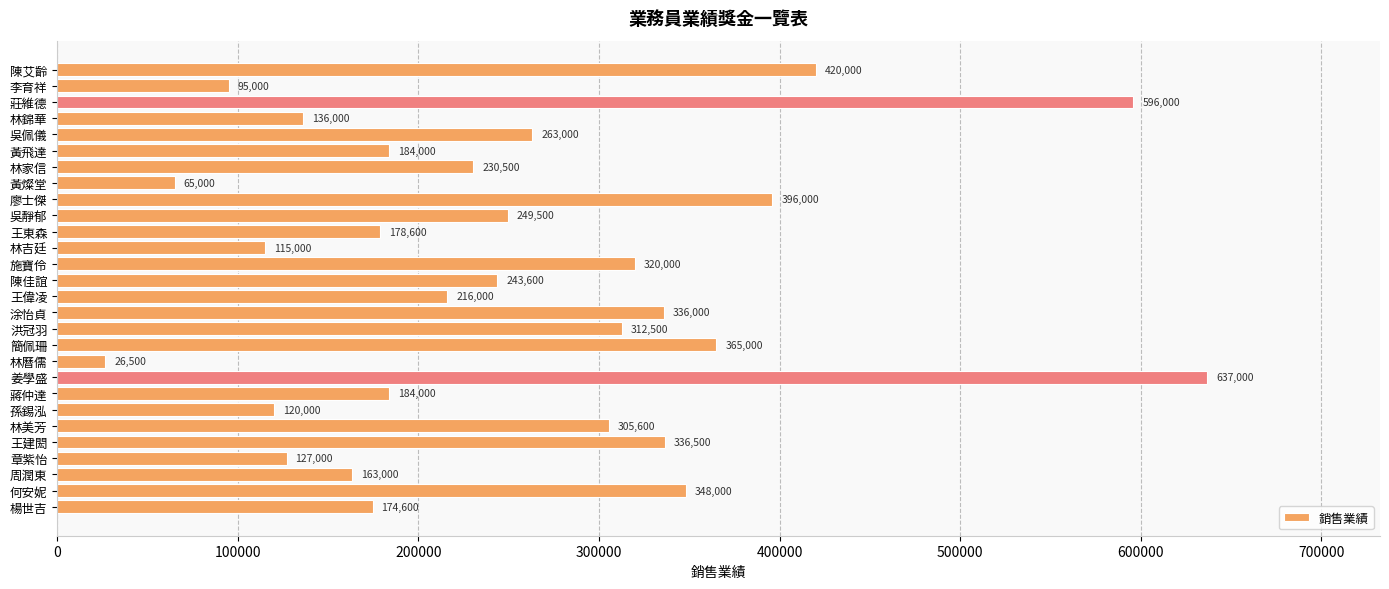

What is the value of the 24th bar from the top?

336500